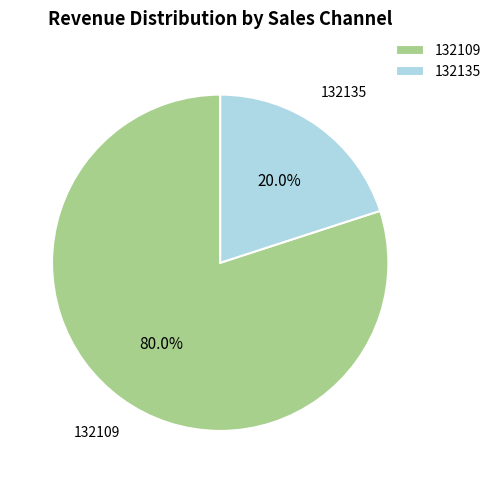

To the nearest percent, what is the average slice percentage?

50%